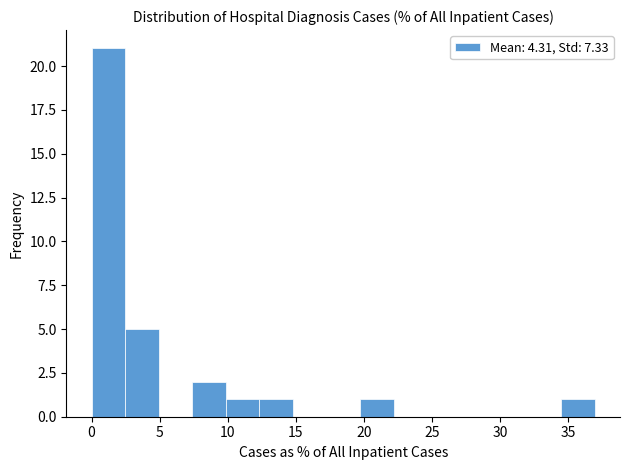

Reading left to right, transcribe this chart: for each bar, give the range it covers on the x-axis and its height. Neither the bar edges nor the heights are printed on the chart, so give them approximately, as read against the axes.

0.0 to 2.5: 21
2.5 to 5.0: 5
5.0 to 7.5: 0
7.5 to 10.0: 2
10.0 to 12.5: 1
12.5 to 15.0: 1
15.0 to 17.0: 0
17.0 to 19.5: 0
19.5 to 22.0: 1
22.0 to 24.5: 0
24.5 to 27.0: 0
27.0 to 29.5: 0
29.5 to 32.0: 0
32.0 to 34.5: 0
34.5 to 37.0: 1